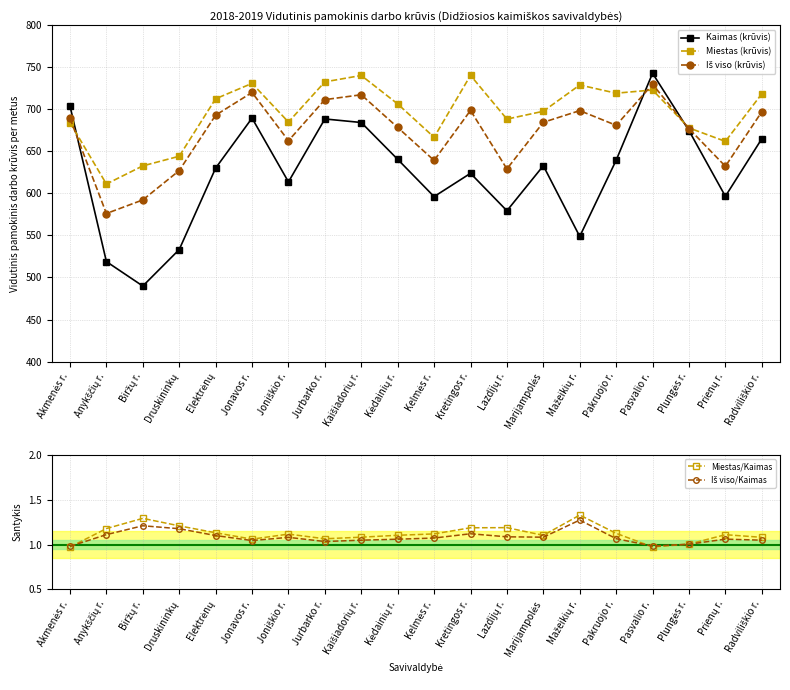

Which category has the highest value across all series?

Pasvalio r.